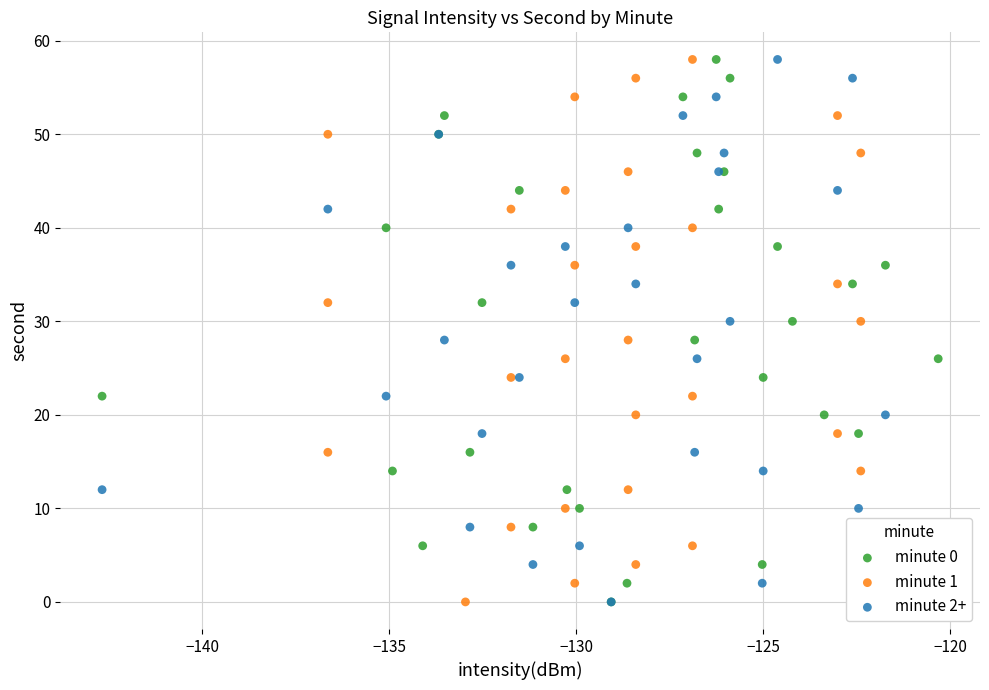

What are all the series names shown in the legend?

minute 0, minute 1, minute 2+